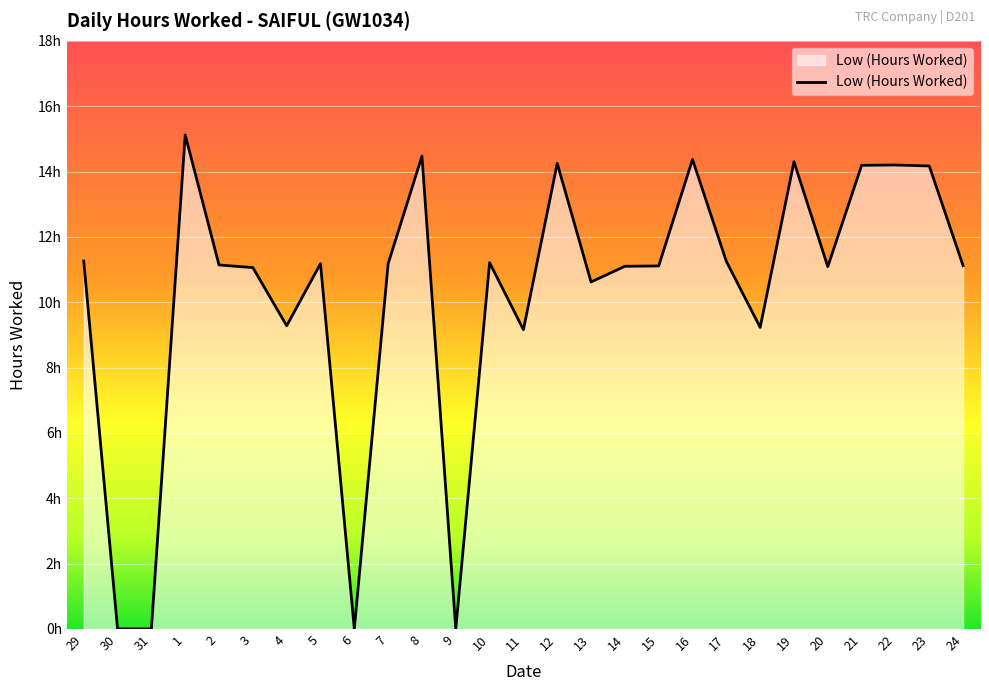

What value does the data have at 2?

11.1